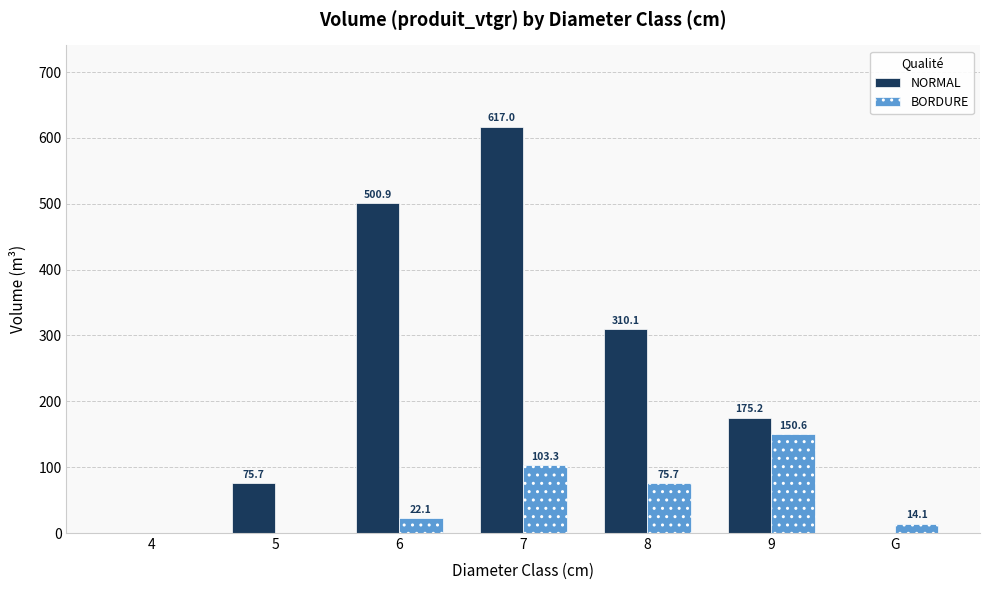

Reading right to left, what are all the values shown in this chart?

NORMAL: 0.0	175.2	310.1	617.0	500.9	75.7	0.0
BORDURE: 14.1	150.6	75.7	103.3	22.1	0.0	0.0